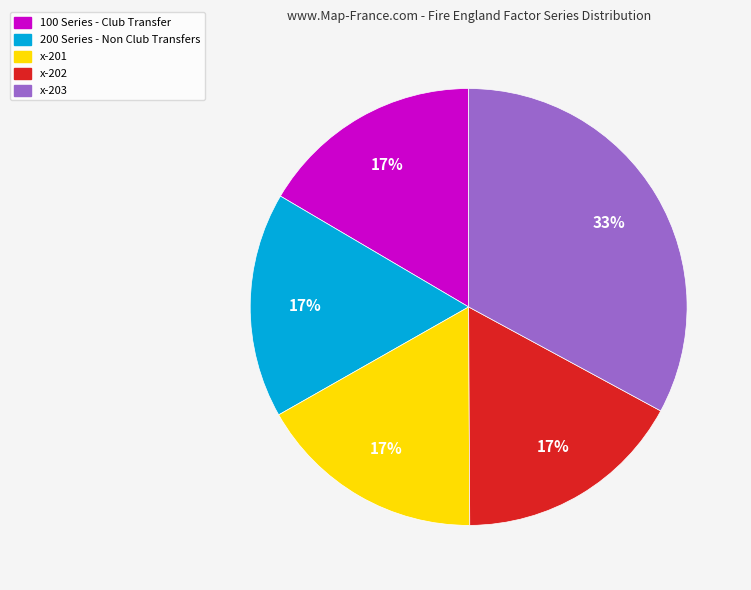

To the nearest percent, what is the combined percentage of x-201 and x-203?

50%